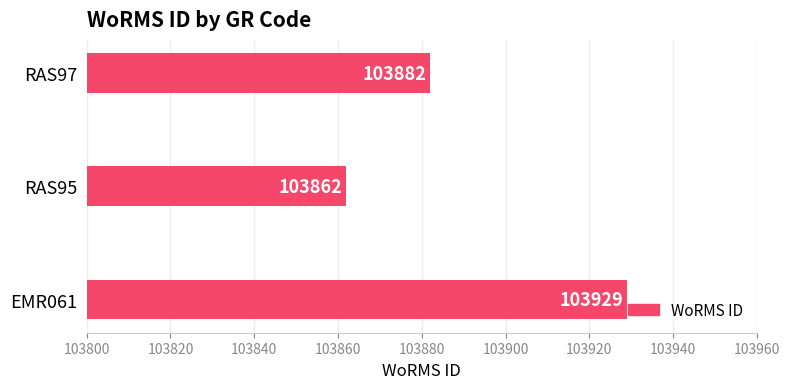

Which has a higher value, EMR061 or RAS95?

EMR061